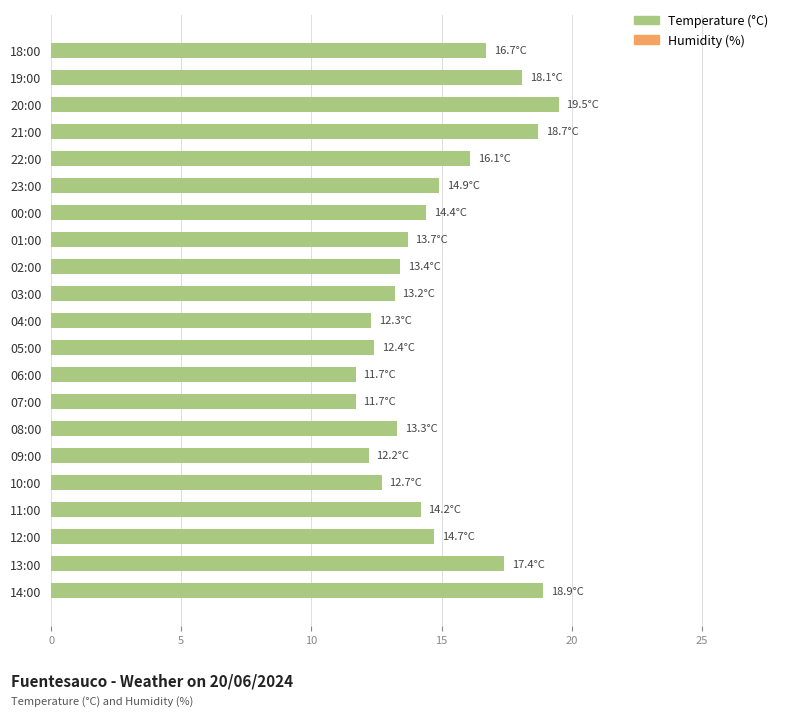

Are the bars horizontal?

Yes